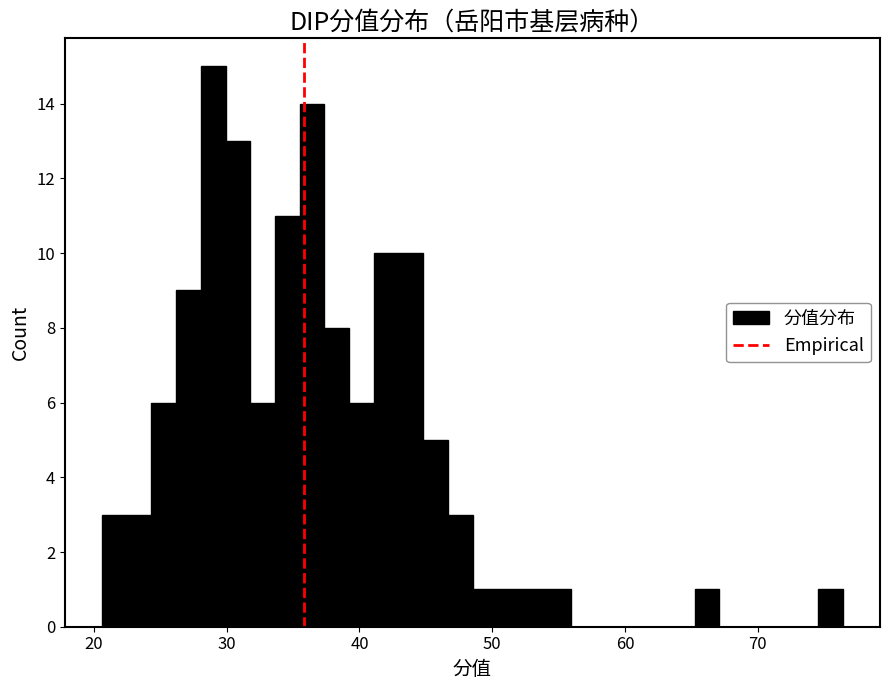

Around what value on the x-axis is the tallest bar? Give the approximate position of its centre, as read against the axis.

29